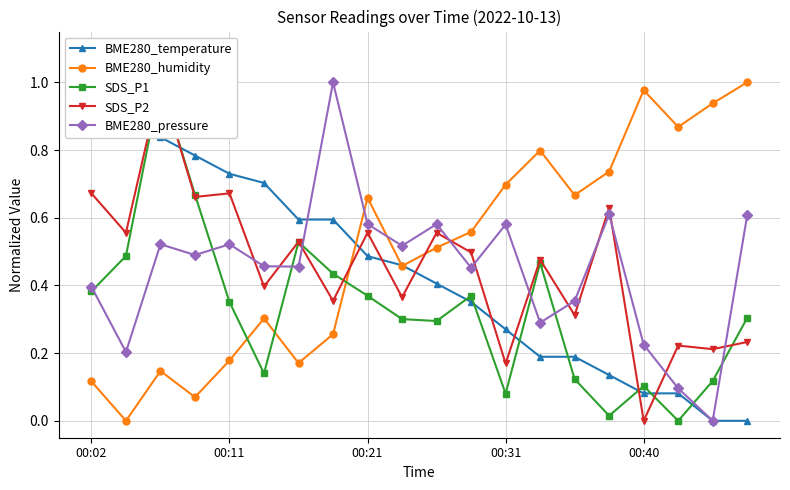

Where is BME280_temperature nearest to the value 0?

18